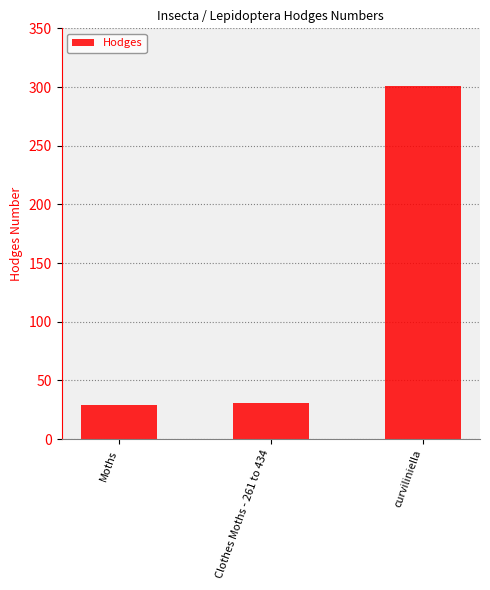

At which category does the chart reach its peak across all series?

curviliniella